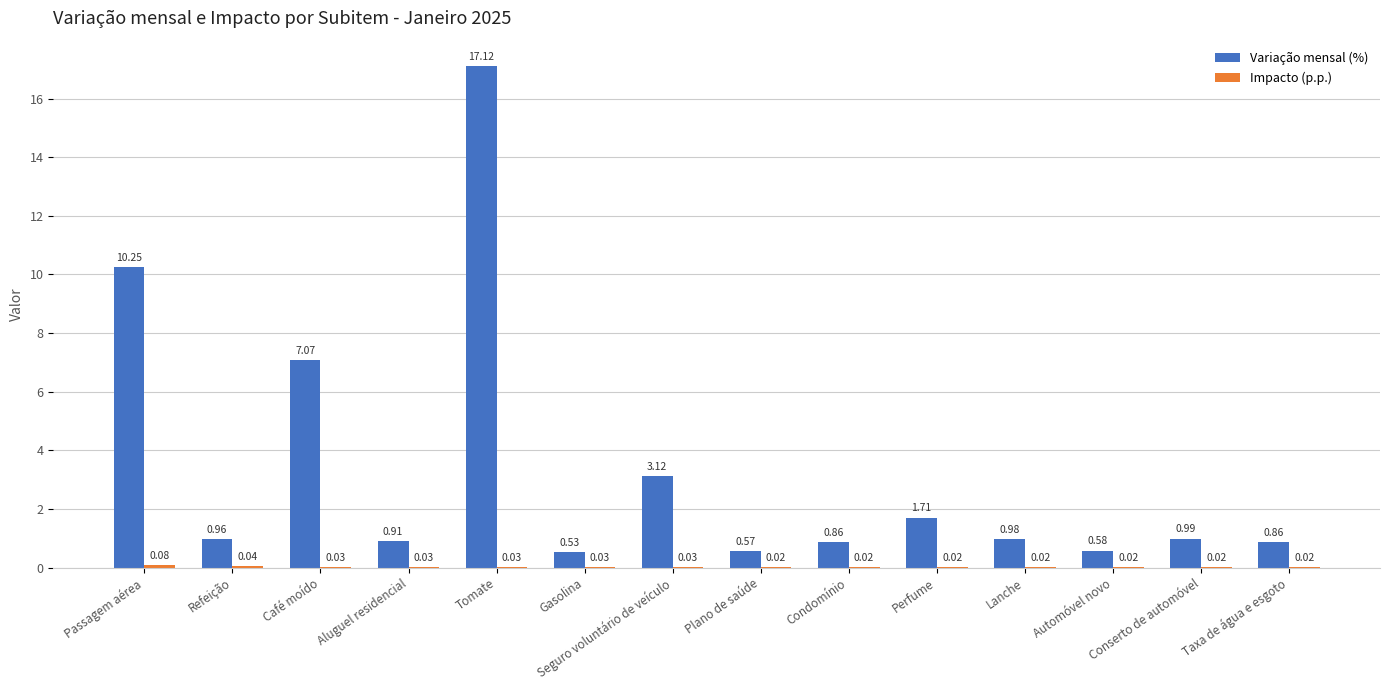

Between Passagem aérea and Aluguel residencial, which series saw the biggest shift?

Variação mensal (%)